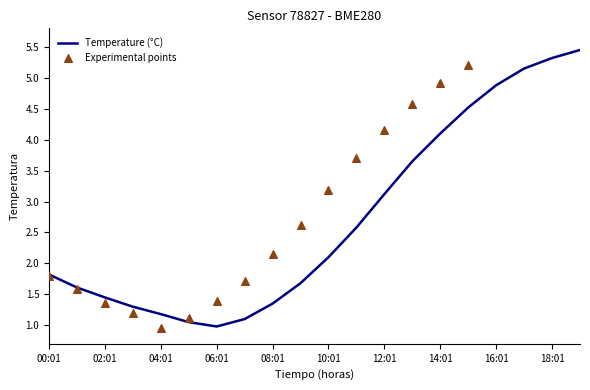

What is the change in value from 11:01 to 13:01?

+1.1